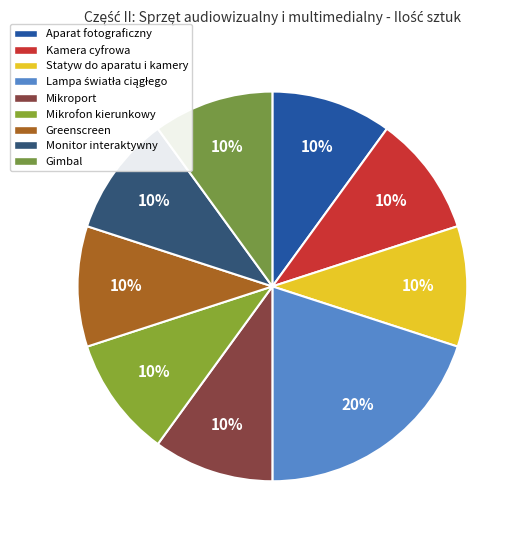

Which category has the biggest portion of the pie?

Lampa światła ciągłego